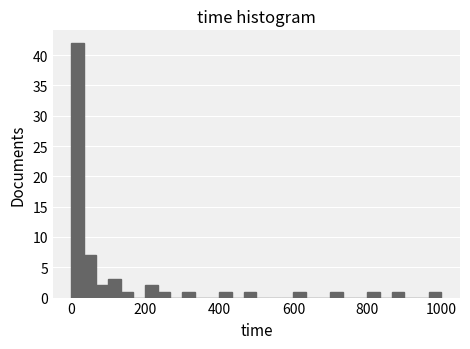

Read against the x-axis, roughly where is the centre of the tallest bar?

20